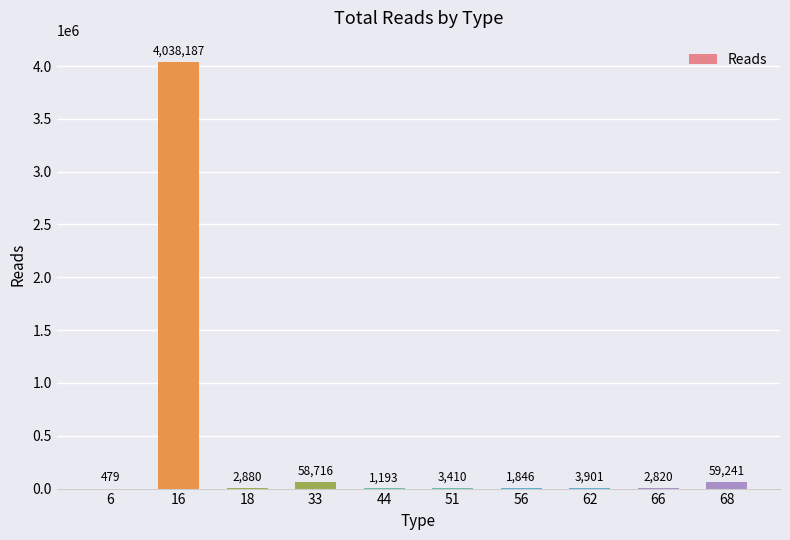

What is the ratio of the value at 33 to the value at 56?

31.8